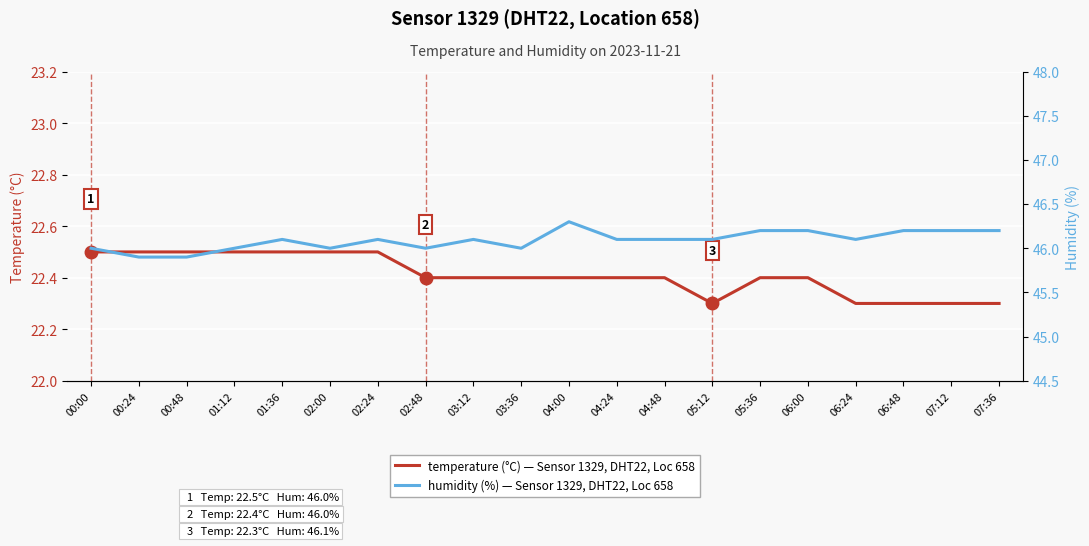

What is the greatest value displayed?

46.3